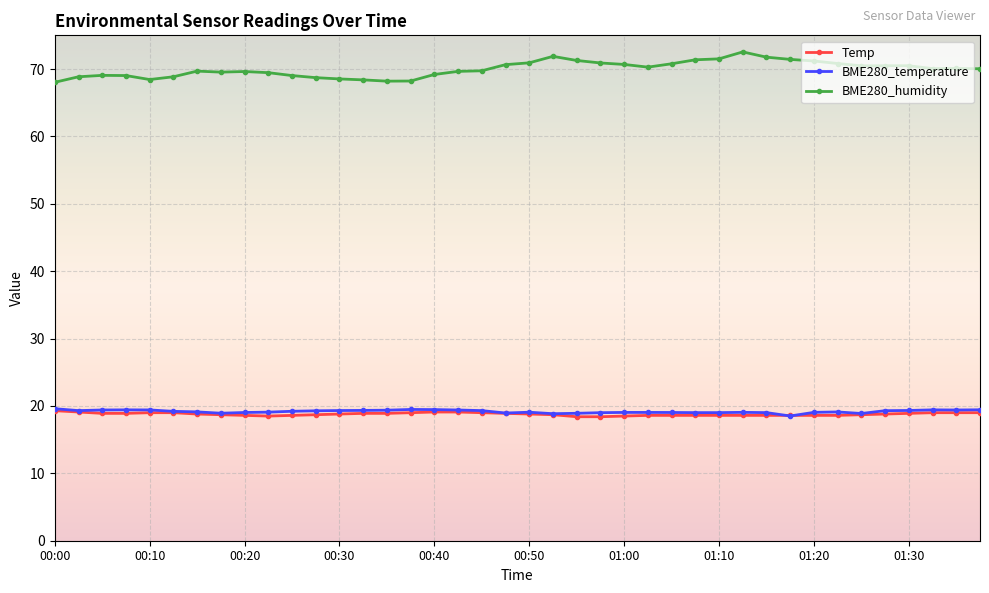

True or false: BME280_temperature has more than 2 points higher than both neighbors.

True